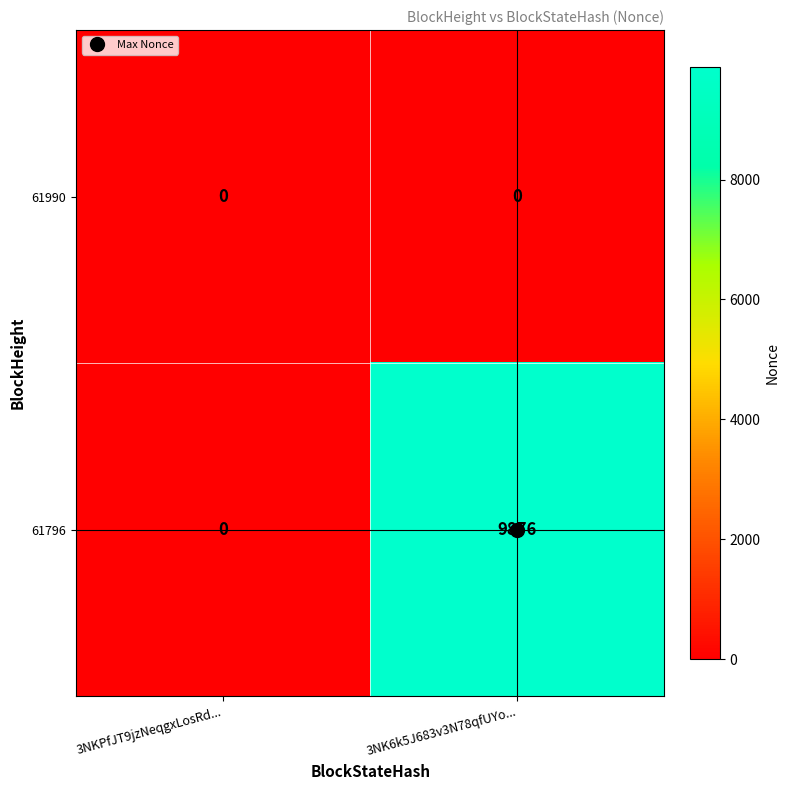

The 61990 series shows 0 at 3NKPfJT9jzNeqgxLosRd.... True or false?

True